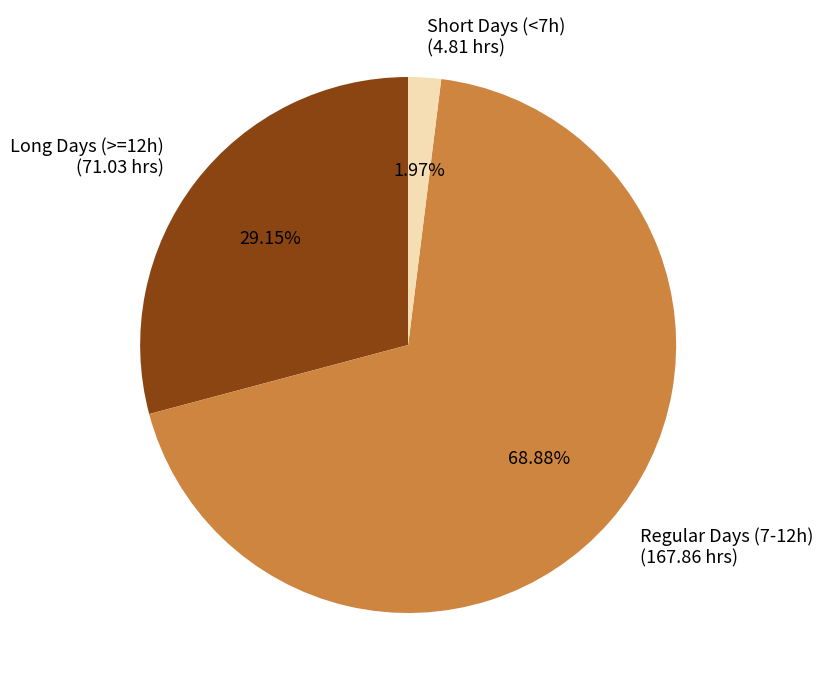

How many slices are in this pie chart?

3